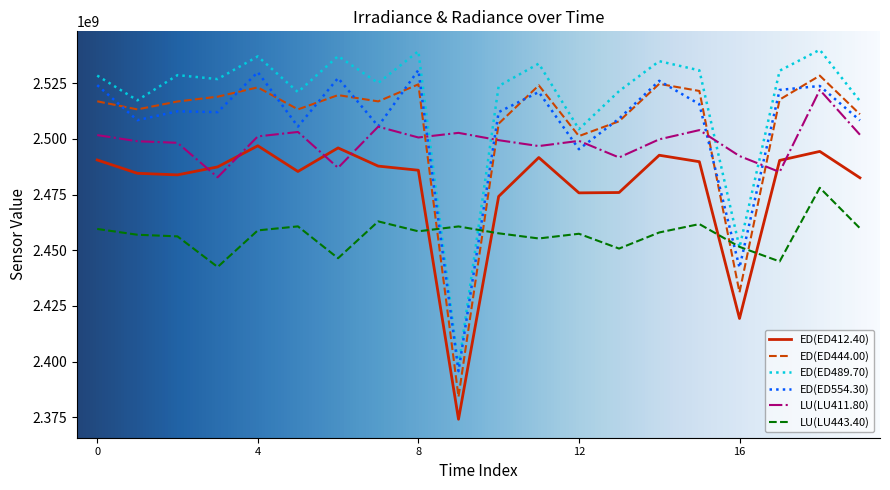

True or false: ED(ED444.00) and LU(LU411.80) cross at least once.

True